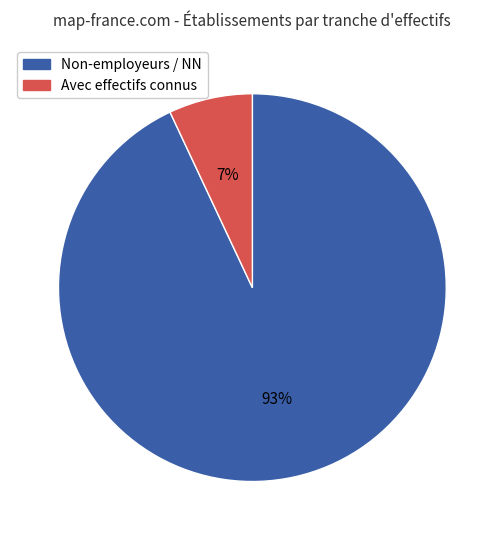

Does any single category account for the majority?

Yes